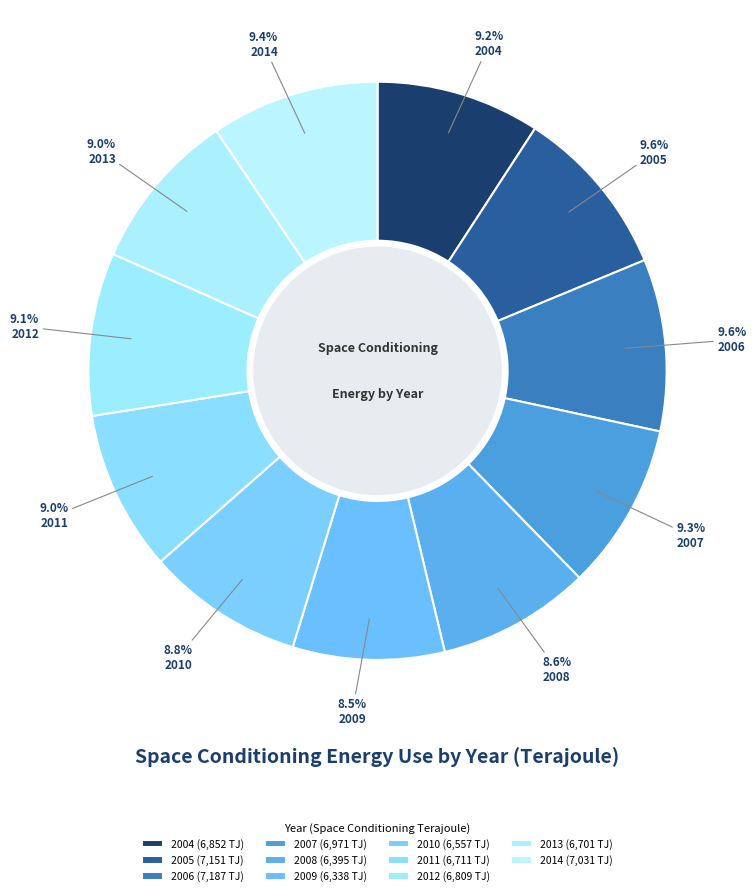

How many segments does this pie chart have?

11